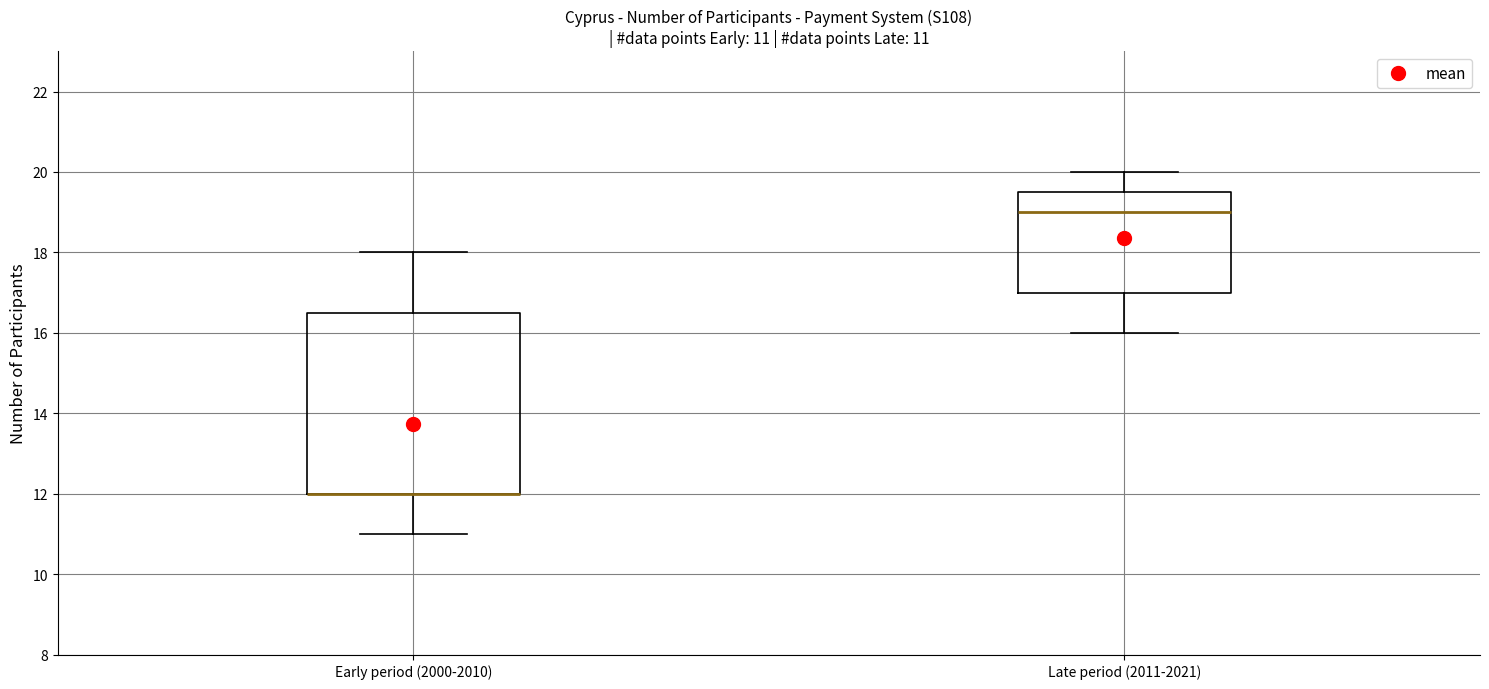

Which box is the tallest, from its lower edge to its upper edge?

Early period (2000-2010)